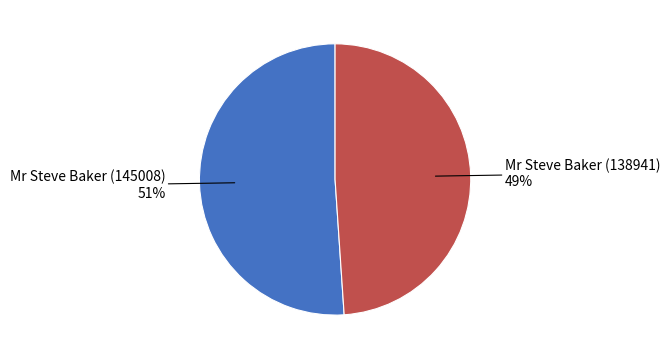

Approximately how many times larger is the value at Mr Steve Baker (145008) compared to Mr Steve Baker (138941)?

1.0